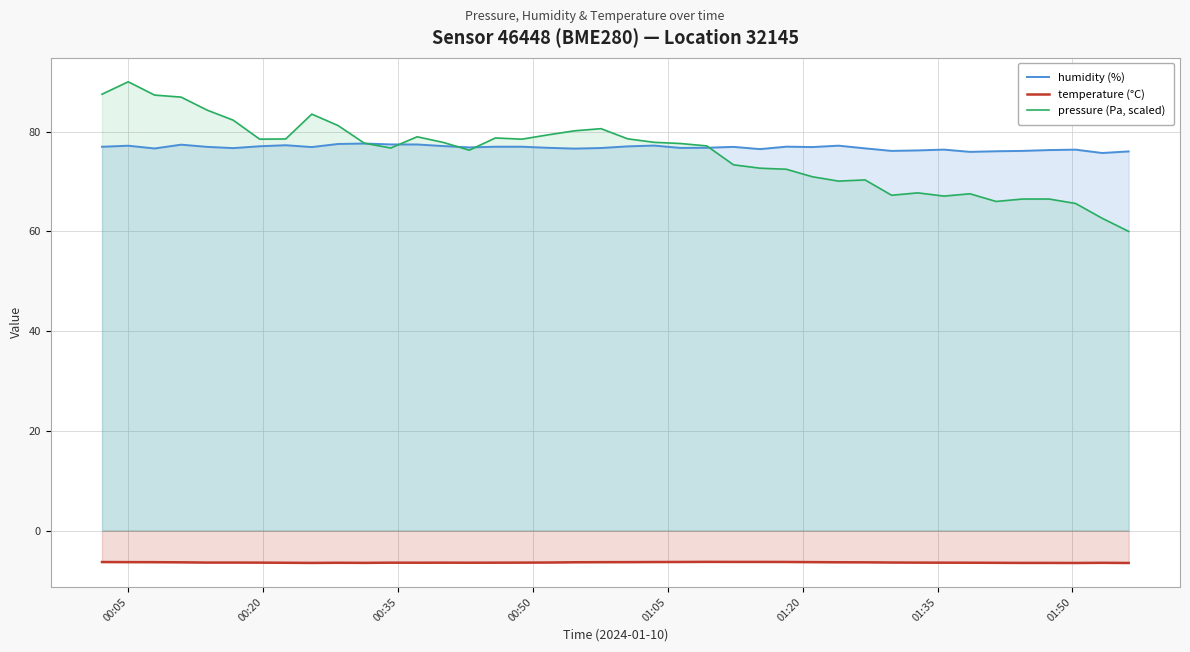

What are all the series names shown in the legend?

humidity (%), temperature (°C), pressure (Pa, scaled)